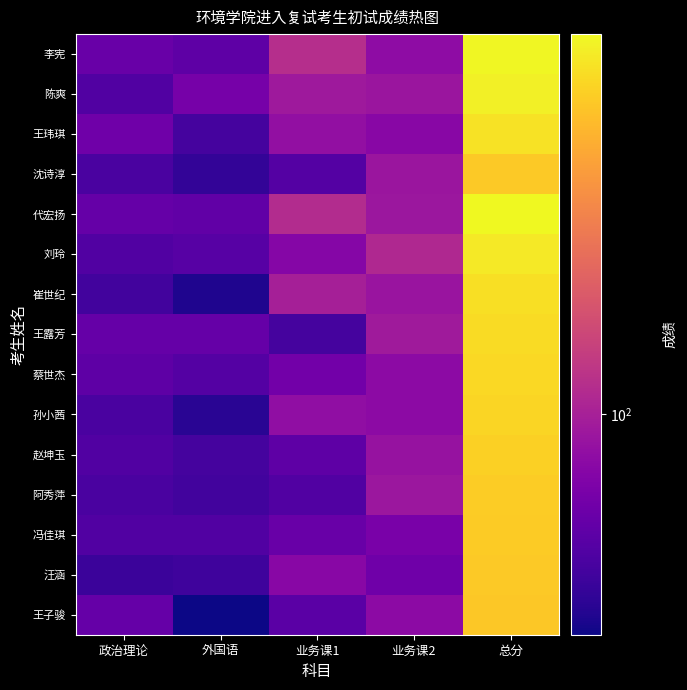

Reading left to right, what are all the values shown in this chart?

李宪: 政治理论=72	外国语=68	业务课1=110	业务课2=87	总分=337
陈爽: 政治理论=64	外国语=77	业务课1=95	业务课2=93	总分=329
王玮琪: 政治理论=74	外国语=61	业务课1=89	业务课2=84	总分=308
沈诗淳: 政治理论=62	外国语=56	业务课1=65	业务课2=93	总分=276
代宏扬: 政治理论=71	外国语=69	业务课1=108	业务课2=94	总分=342
刘玲: 政治理论=64	外国语=66	业务课1=83	业务课2=106	总分=319
崔世纪: 政治理论=60	外国语=52	业务课1=100	业务课2=92	总分=304
王露芳: 政治理论=71	外国语=71	业务课1=61	业务课2=96	总分=299
蔡世杰: 政治理论=68	外国语=65	业务课1=75	业务课2=86	总分=294
孙小茜: 政治理论=62	外国语=54	业务课1=88	业务课2=86	总分=290
赵坤玉: 政治理论=64	外国语=61	业务课1=68	业务课2=91	总分=284
阿秀萍: 政治理论=62	外国语=60	业务课1=64	业务课2=94	总分=280
冯佳琪: 政治理论=64	外国语=64	业务课1=72	业务课2=78	总分=278
汪涵: 政治理论=58	外国语=59	业务课1=84	业务课2=74	总分=275
王子骏: 政治理论=71	外国语=49	业务课1=67	业务课2=86	总分=273